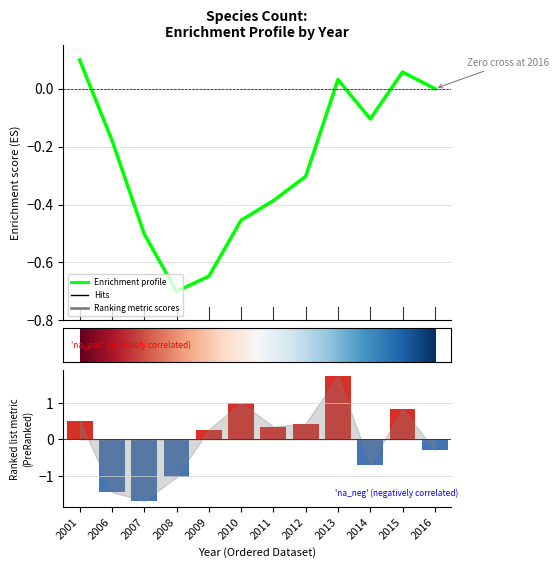

What is the maximum value shown in the chart?

1.7